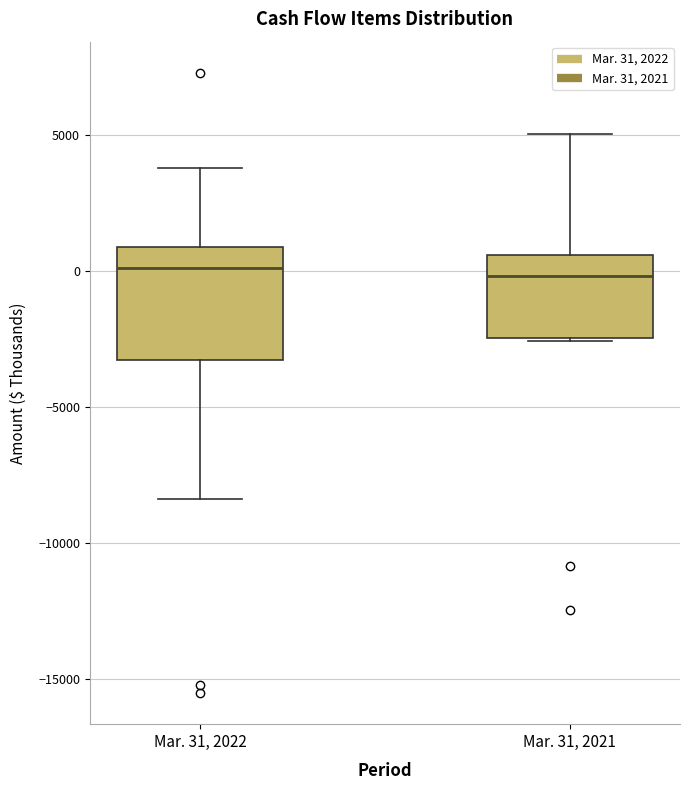

Comparing the boxes themselves (not the whiskers), which one is the tallest?

Mar. 31, 2022